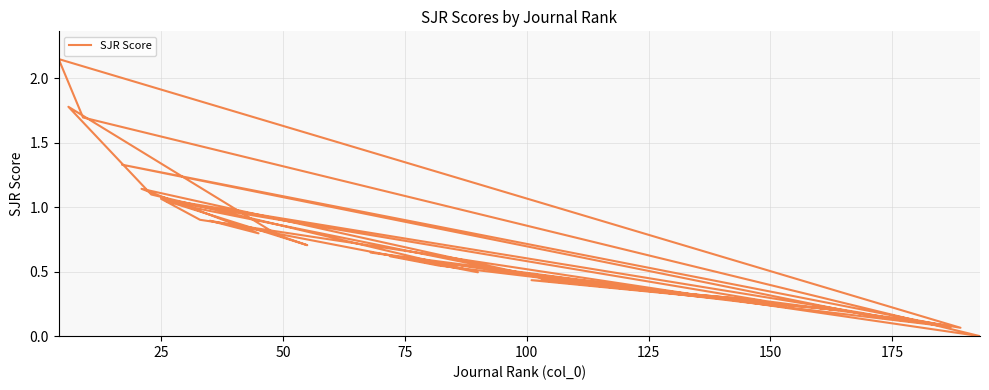

How many distinct data groups are displayed?

1